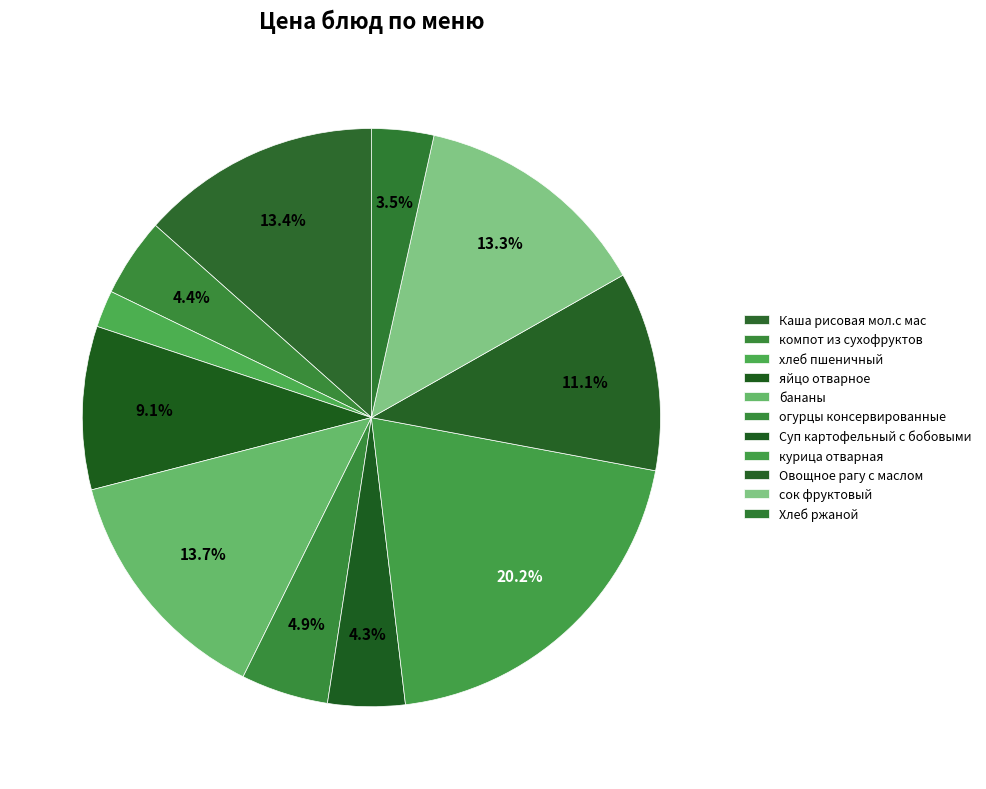

Which has a higher value, огурцы консервированные or яйцо отварное?

яйцо отварное